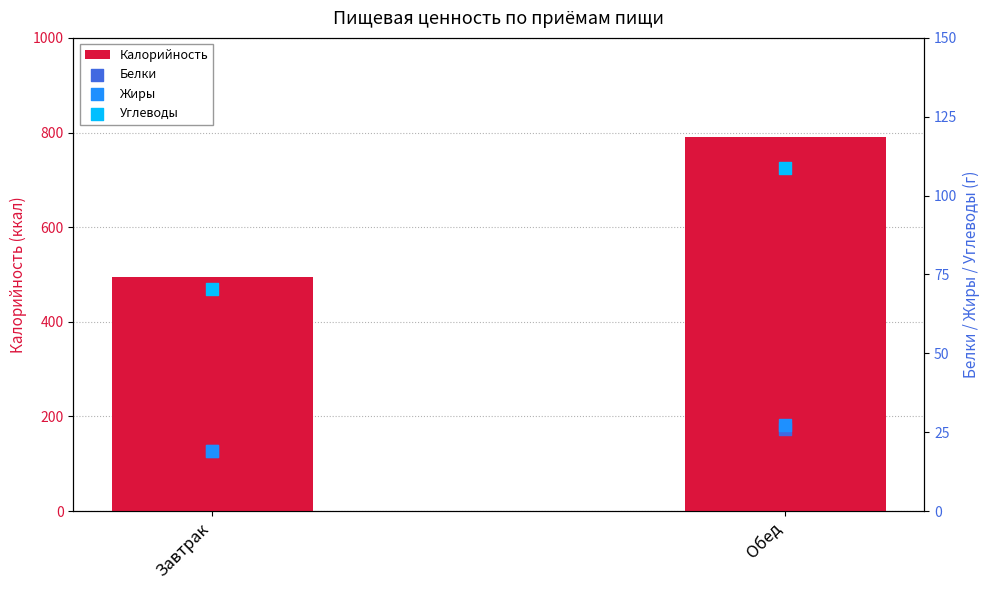

At how many categories does at least one series exceed 376?

2